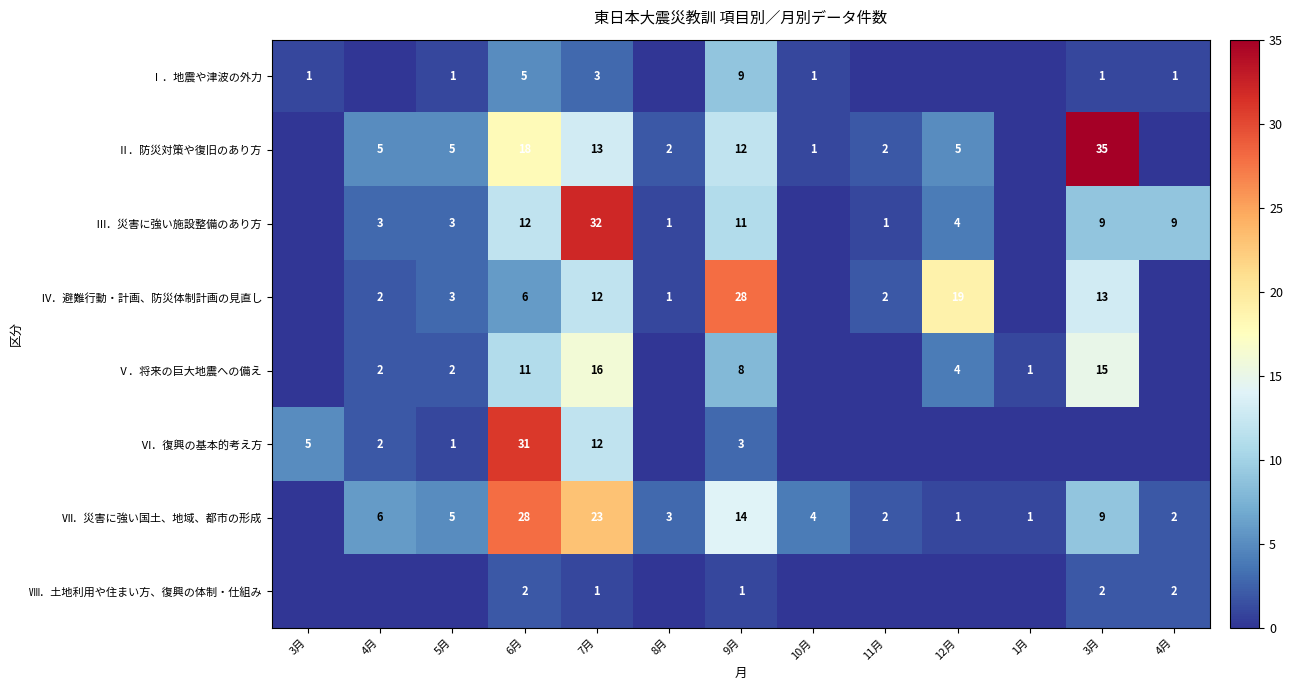

How many data points in Ⅱ．防災対策や復旧のあり方 are above 5?

4